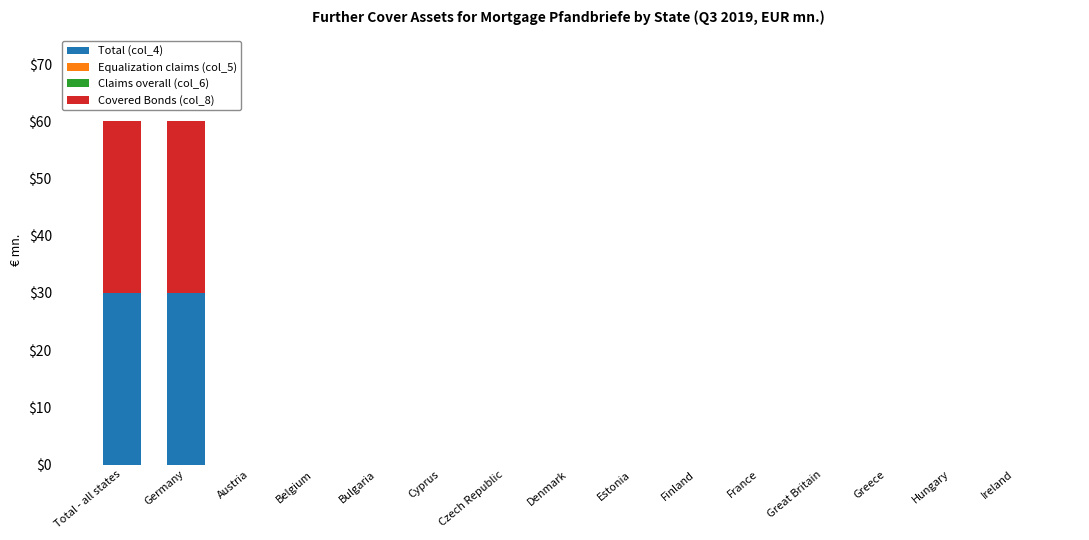

The value of Total (col_4) at Great Britain is 0. True or false?

True